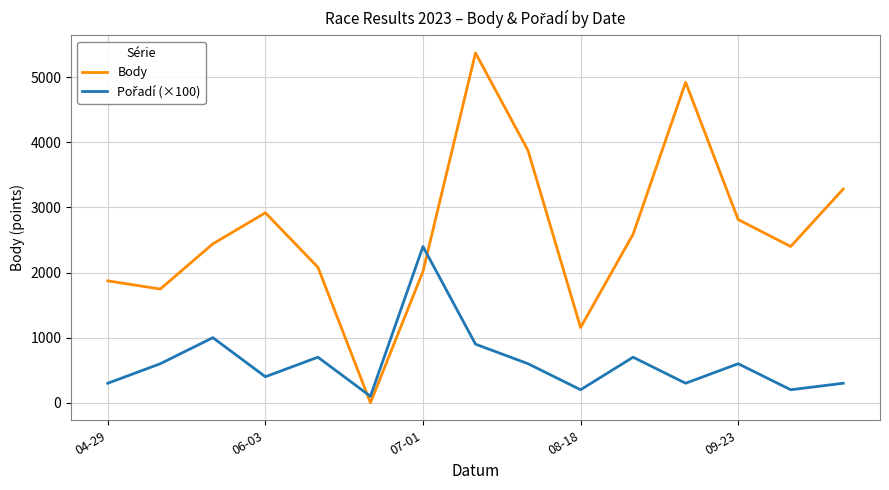

Count the number of data series in this chart.

2